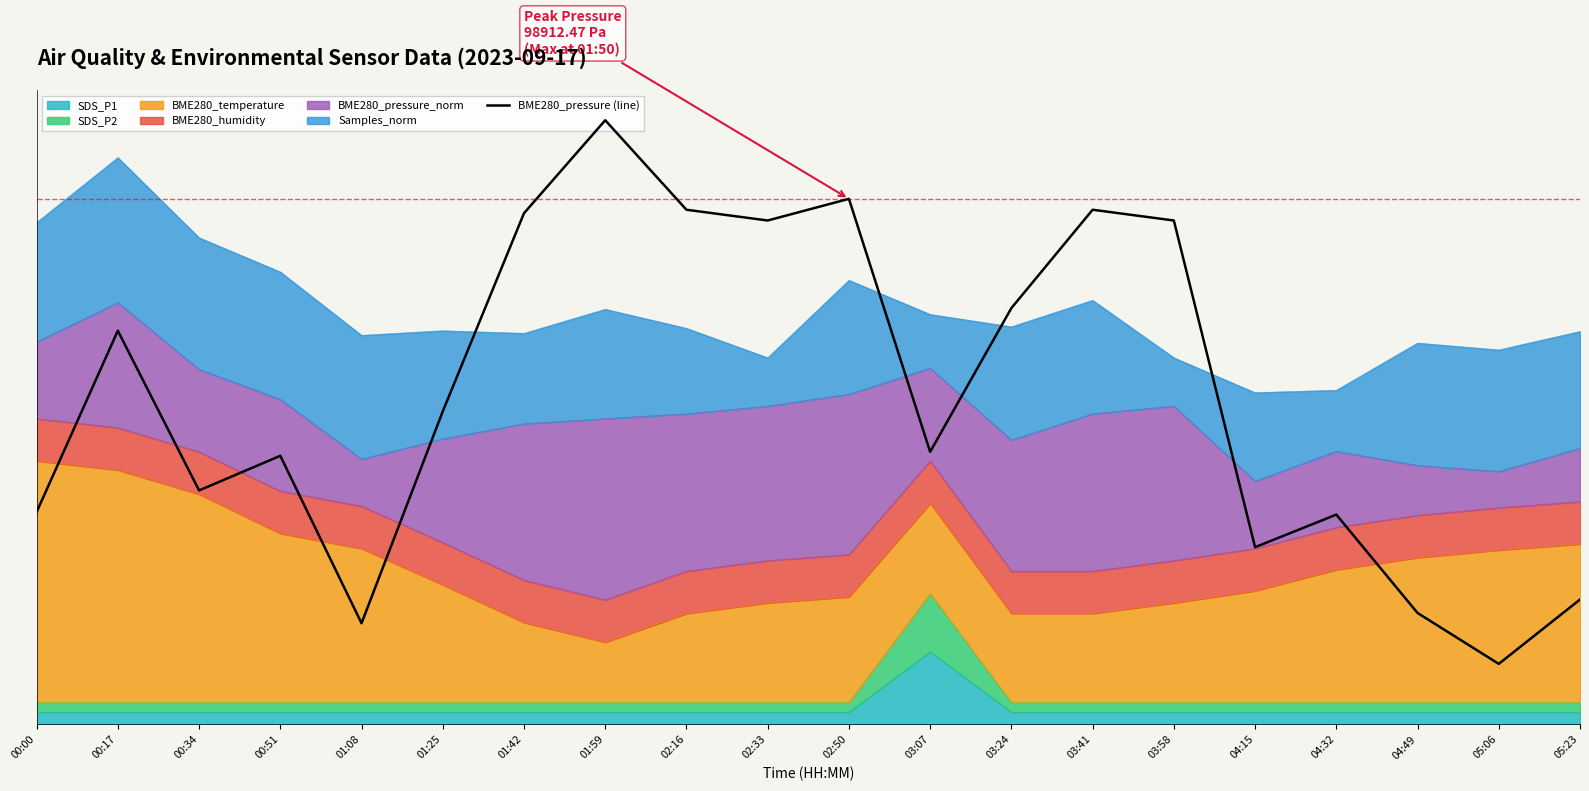

Reading left to right, transcribe all the data shown in this chart.

00:00=1.8	00:17=3.3	00:34=1.9	00:51=2.2	01:08=0.8	01:25=2.6	01:42=4.2	01:59=5.0	02:16=4.3	02:33=4.2	02:50=4.3	03:07=2.3	03:24=3.4	03:41=4.3	03:58=4.2	04:15=1.5	04:32=1.7	04:49=0.9	05:06=0.5	05:23=1.0